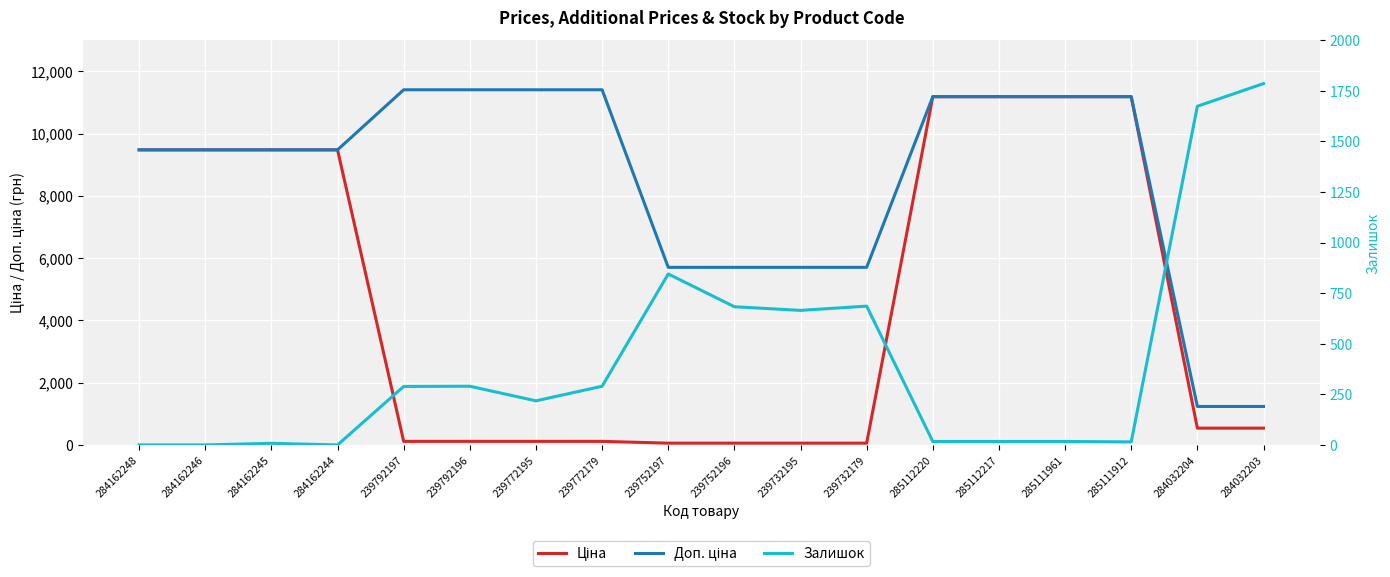

What is the spread (max minus min) of values at 239732195?

5647.9